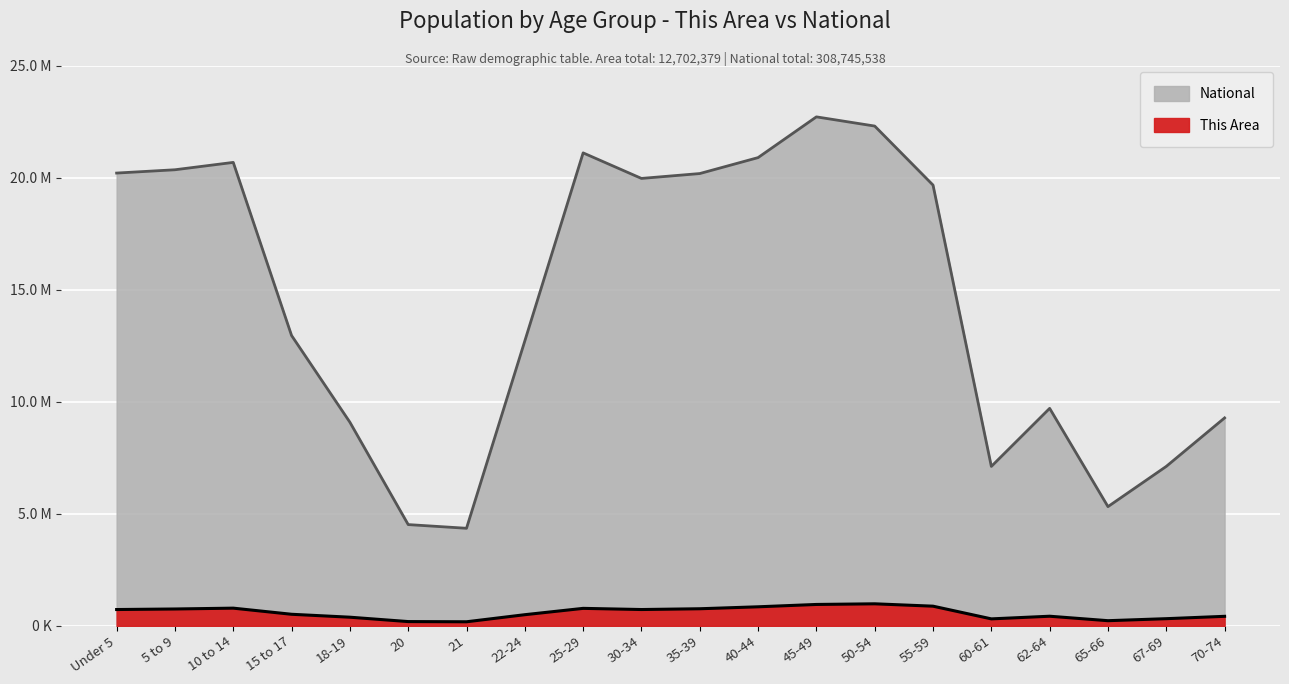

List the series in order of their overall mean, lowest first.

This Area, National